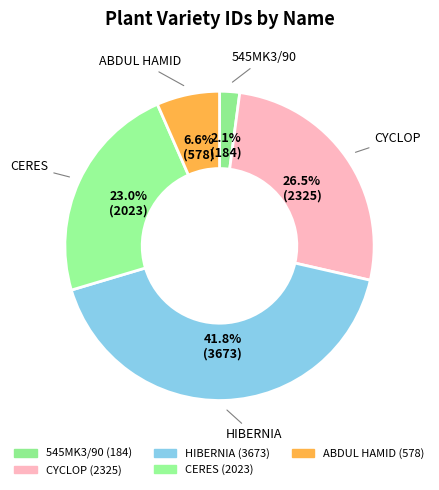

Is the sum of CYCLOP and 545MK3/90 greater than half?

No